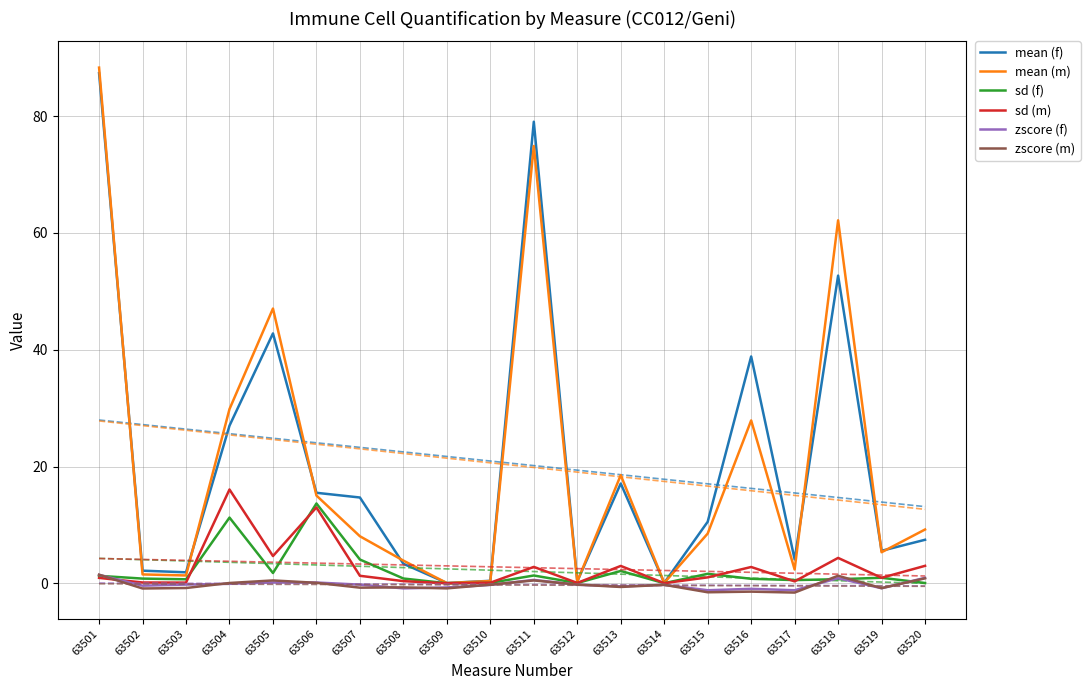

Between 63514 and 63506, which is larger?

63506